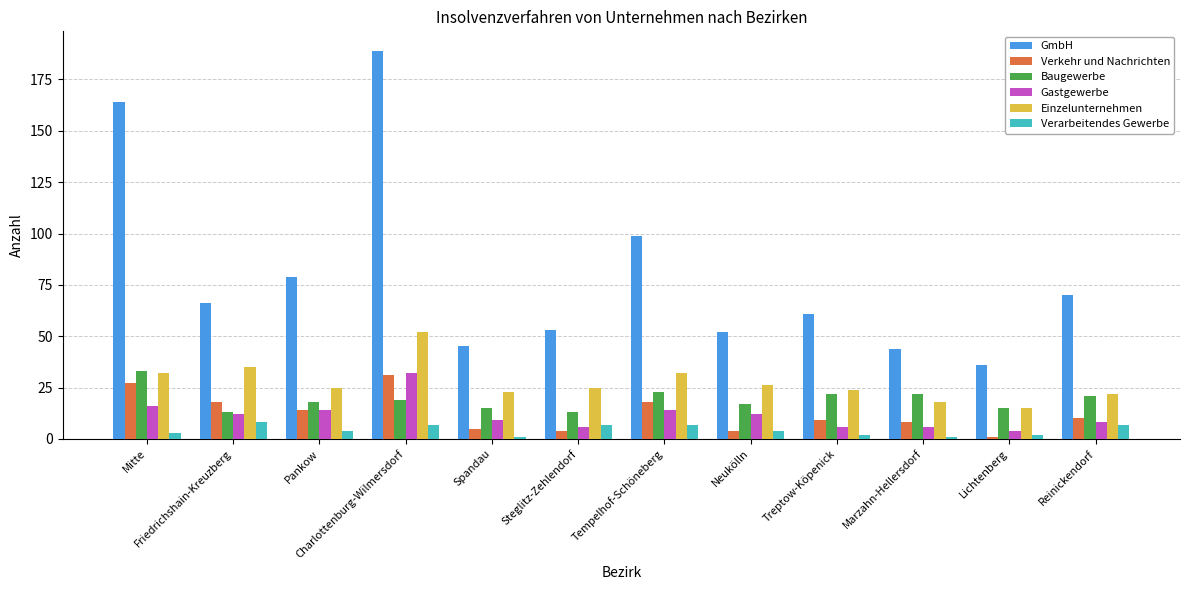

The Baugewerbe series shows 10 at Neukölln. True or false?

False